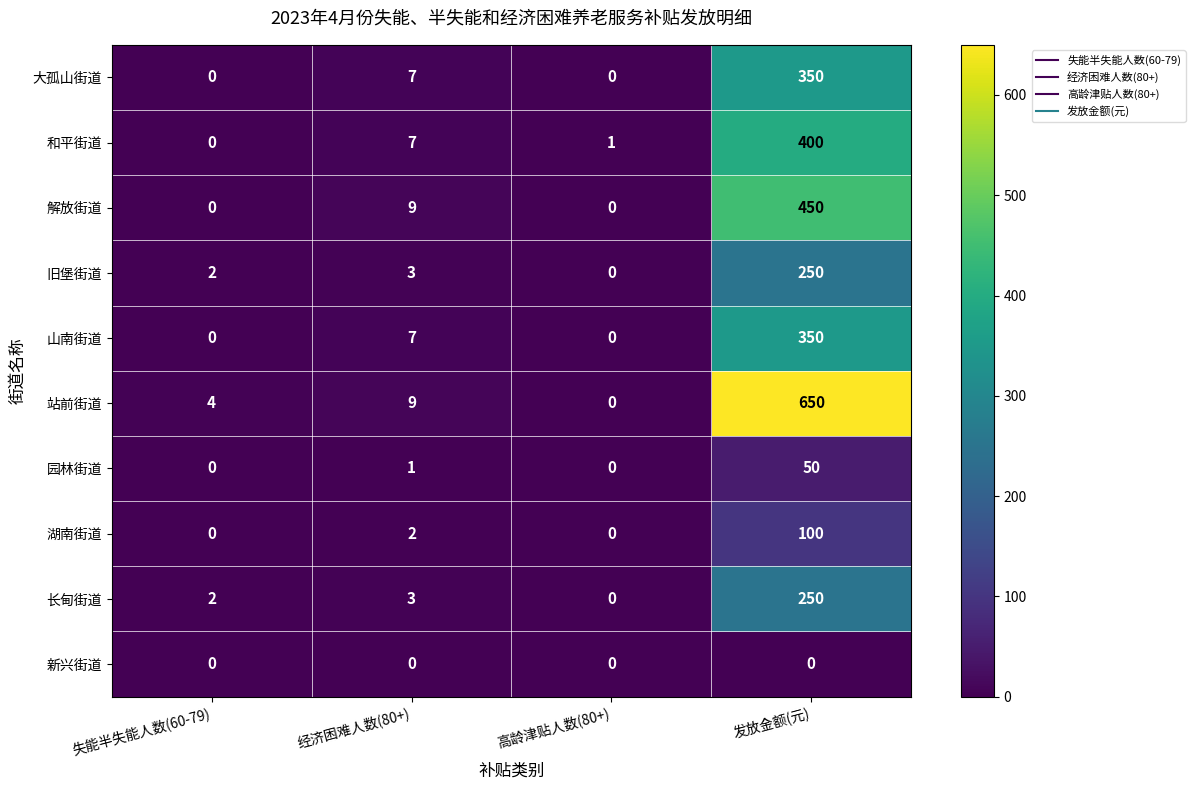

How many values in 湖南街道 are above zero?

2